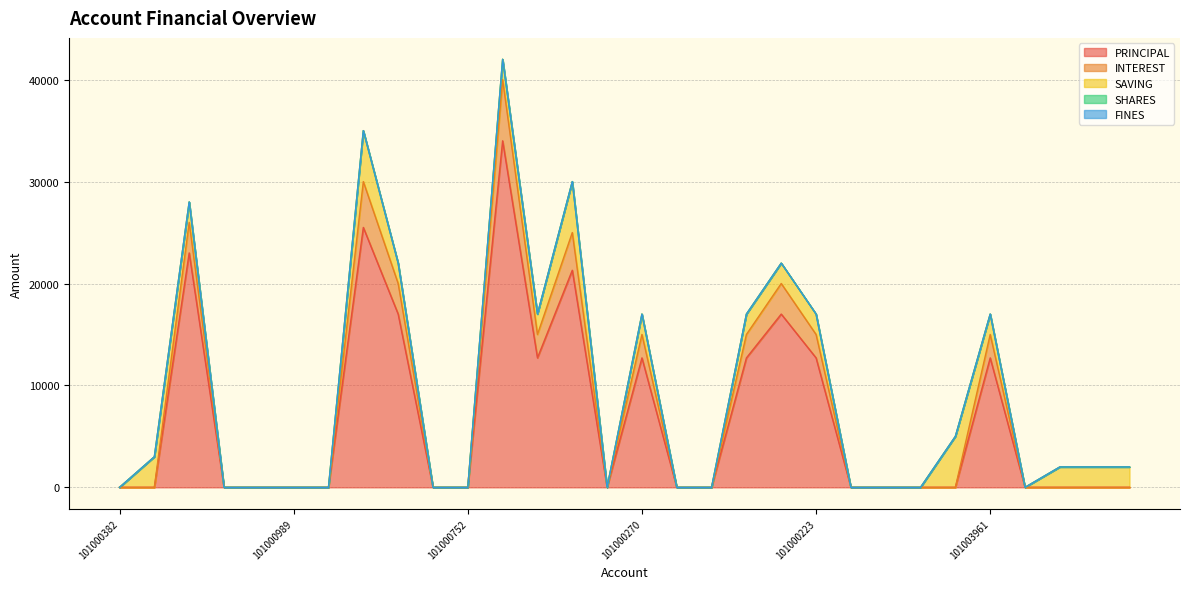

True or false: PRINCIPAL has a value of 18854 at 101000223.

False